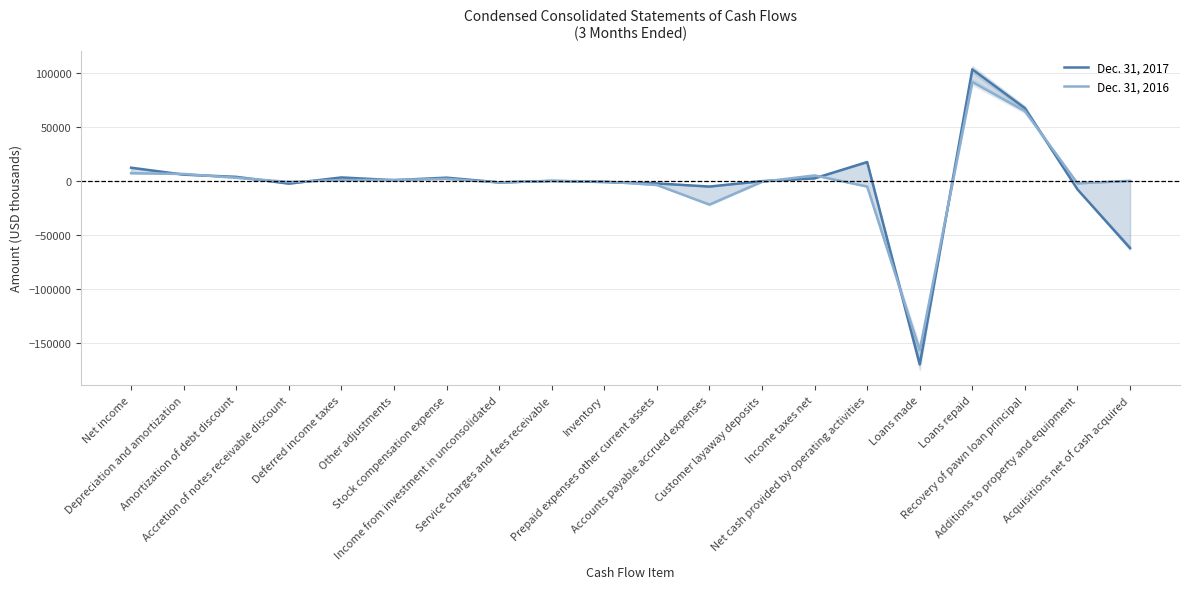

Which series has the largest total across all categories?

Dec. 31, 2016